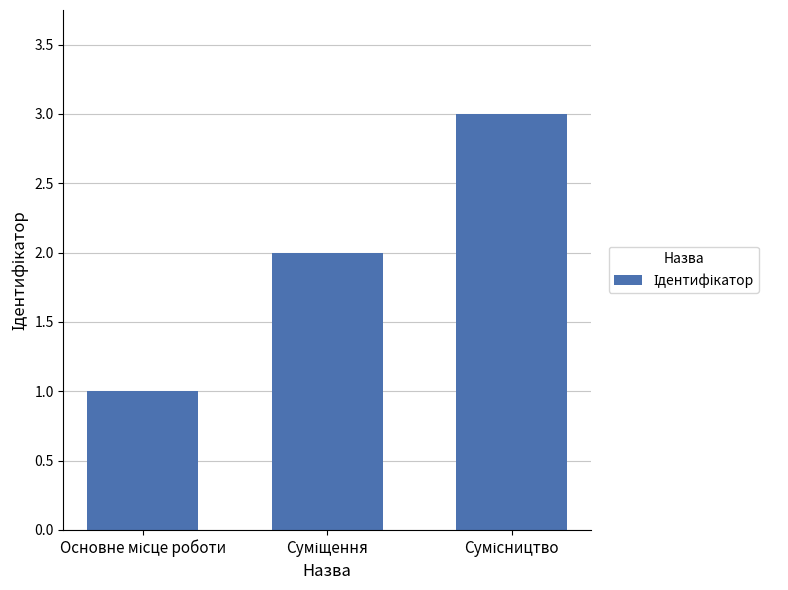

What is the value of the 3rd bar from the left?

3